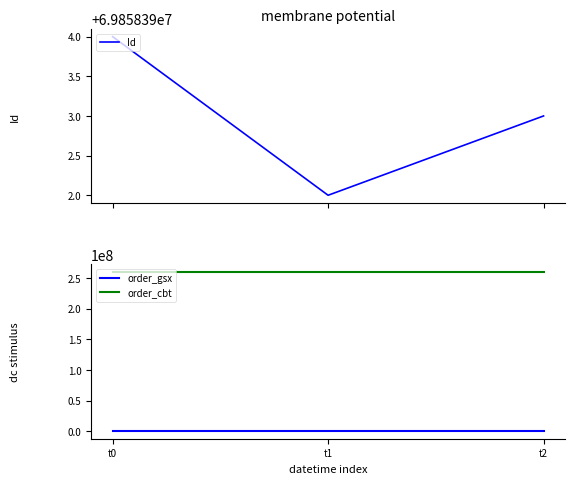

At which category is the sum across all series the highest?

t0